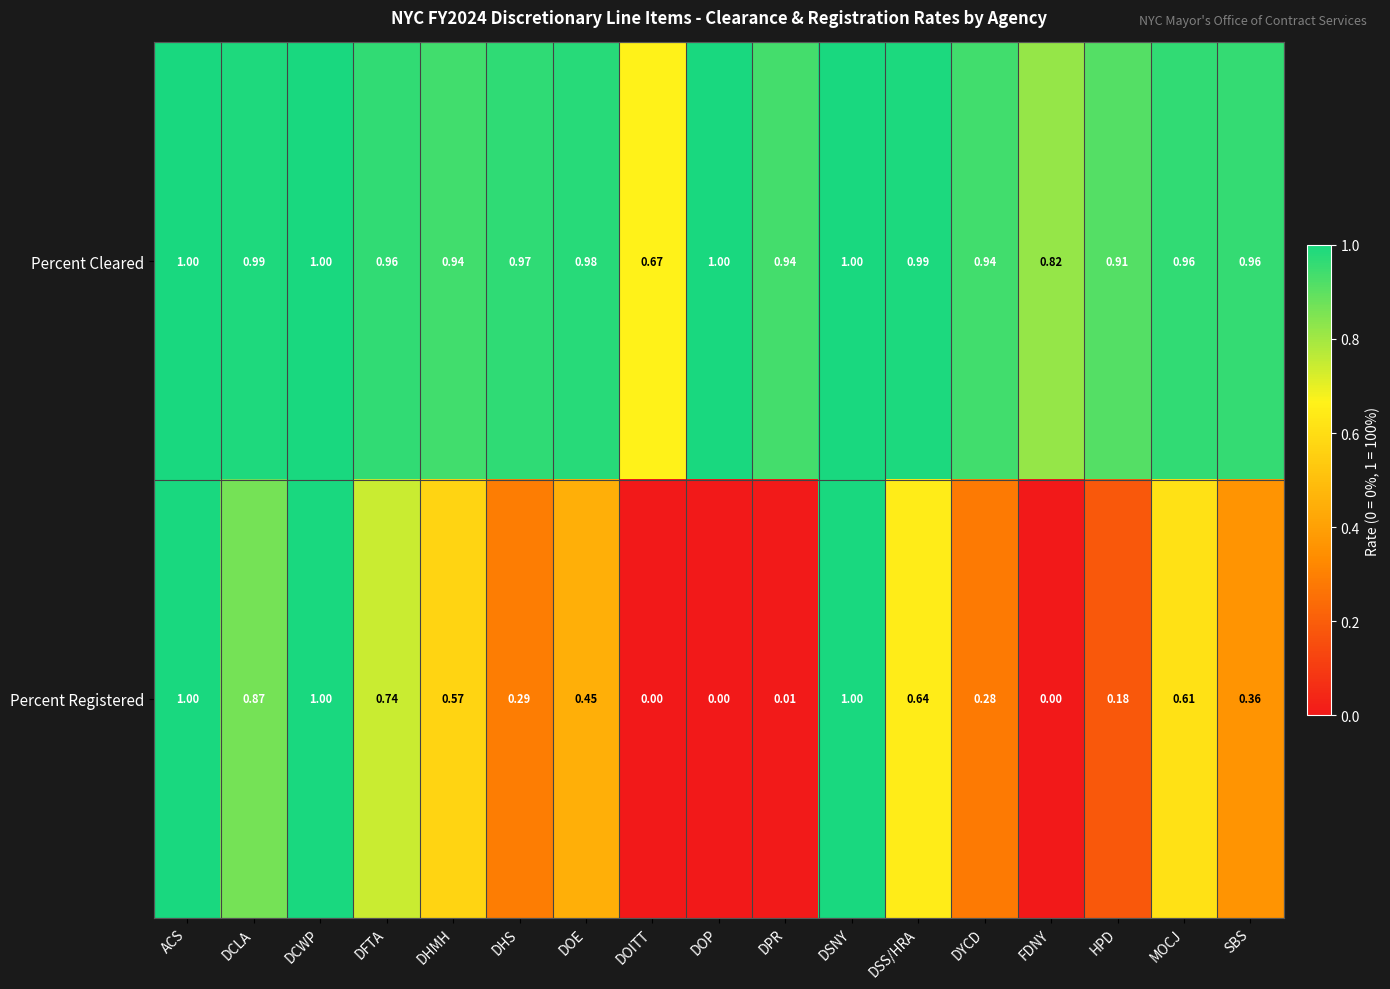

Rank the series by their average value, from highest to lowest.

Percent Cleared, Percent Registered